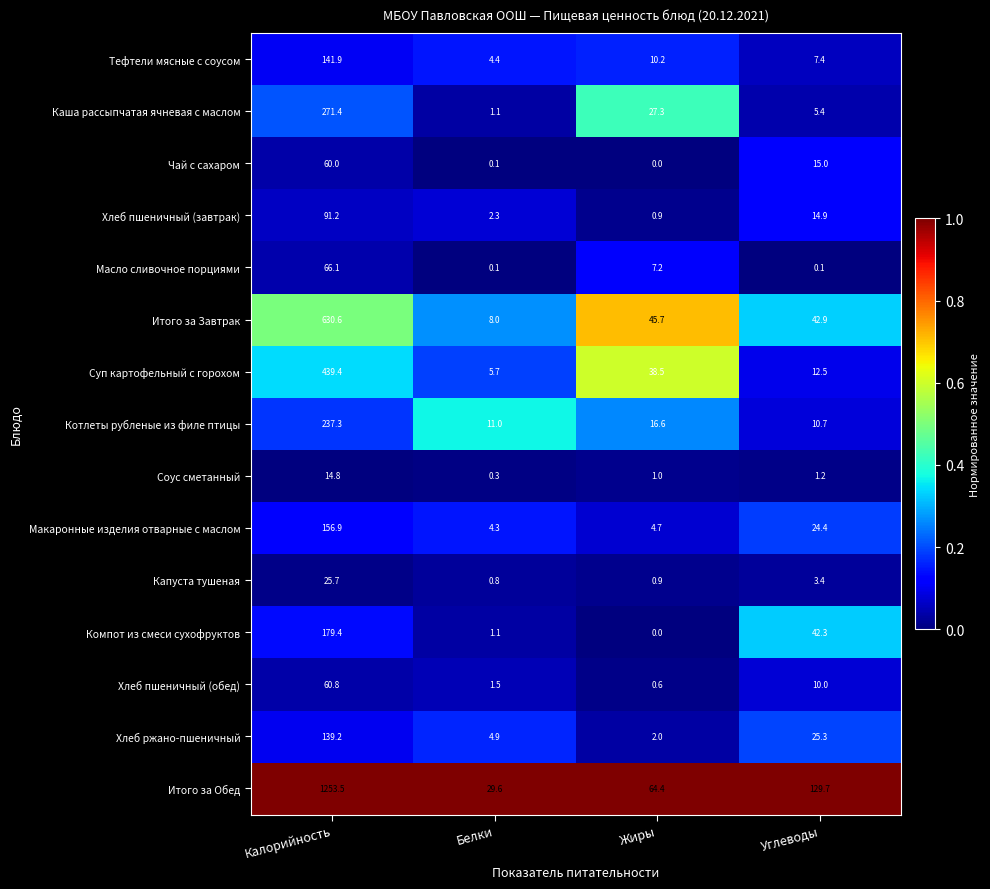

Which category has the highest value across all series?

Калорийность